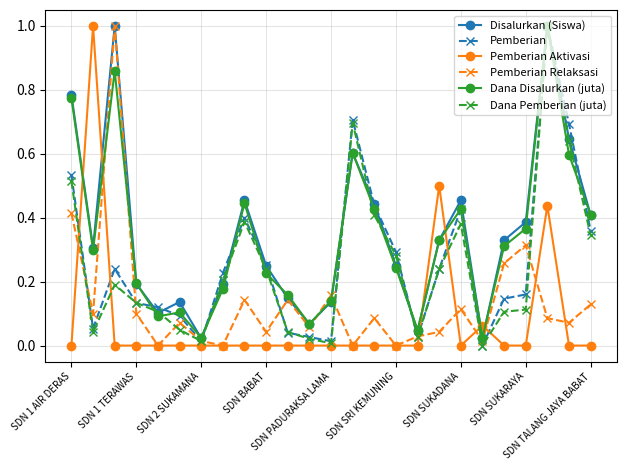

Is this an area chart (filled region under the line)?

No